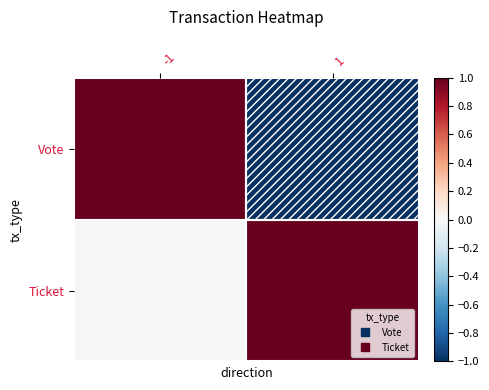

List the series in order of their overall mean, lowest first.

Vote, Ticket